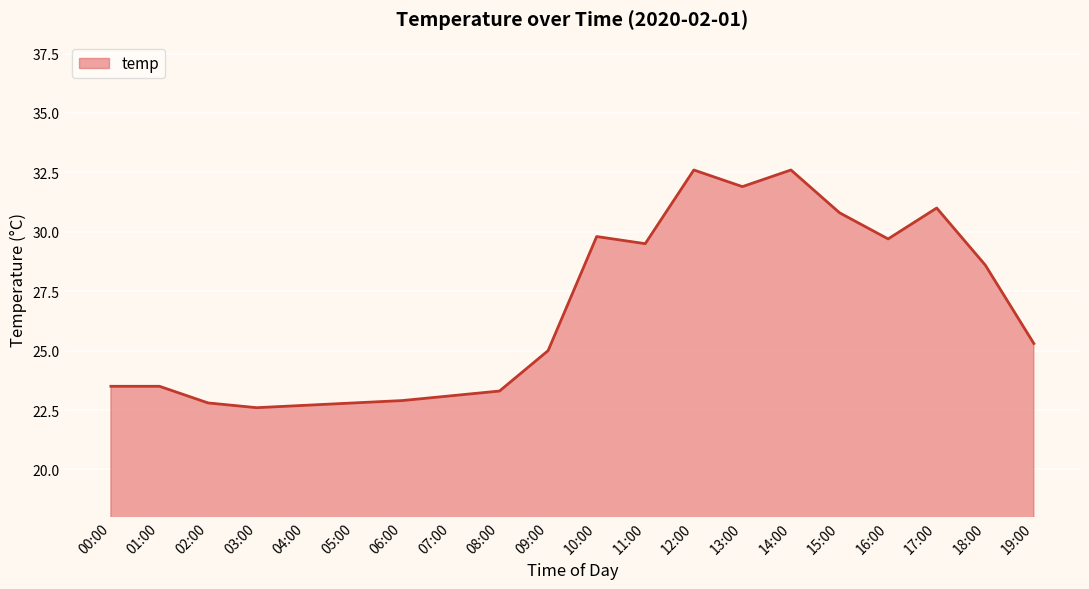

Reading left to right, transcribe all the data shown in this chart.

00:00=23.5	01:00=23.5	02:00=22.8	03:00=22.6	04:00=22.7	05:00=22.8	06:00=22.9	07:00=23.1	08:00=23.3	09:00=25.0	10:00=29.8	11:00=29.5	12:00=32.6	13:00=31.9	14:00=32.6	15:00=30.8	16:00=29.7	17:00=31.0	18:00=28.6	19:00=25.3